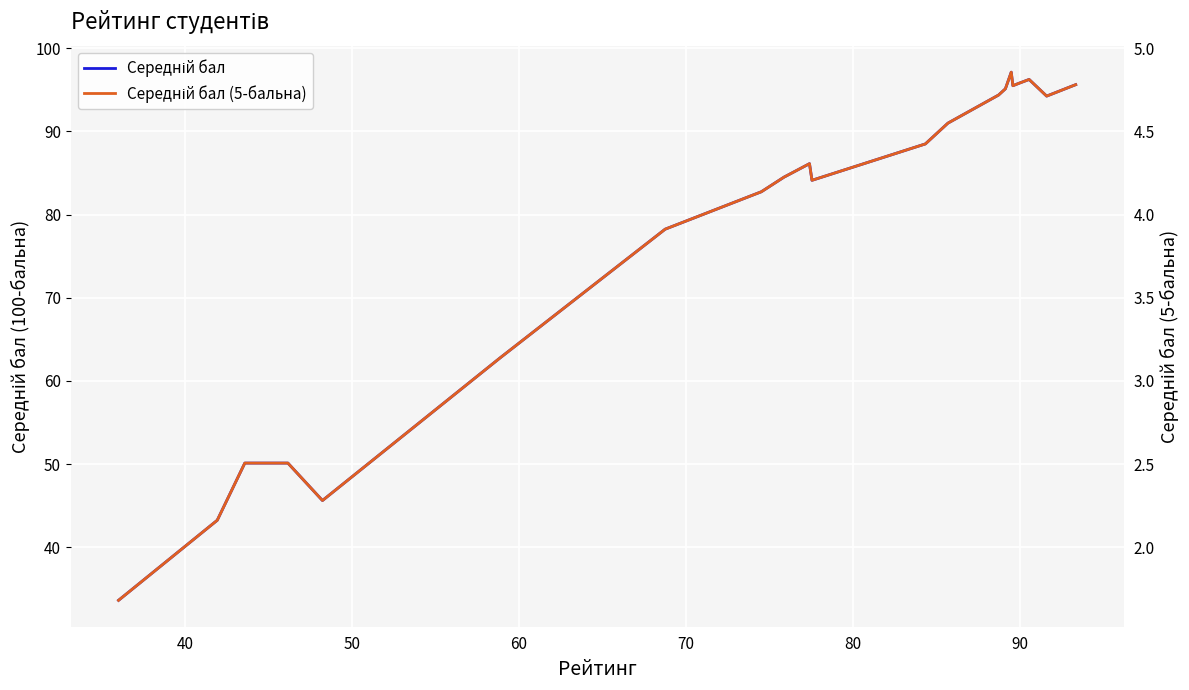

True or false: Середній бал and Середній бал (5-бальна) cross at least once.

False